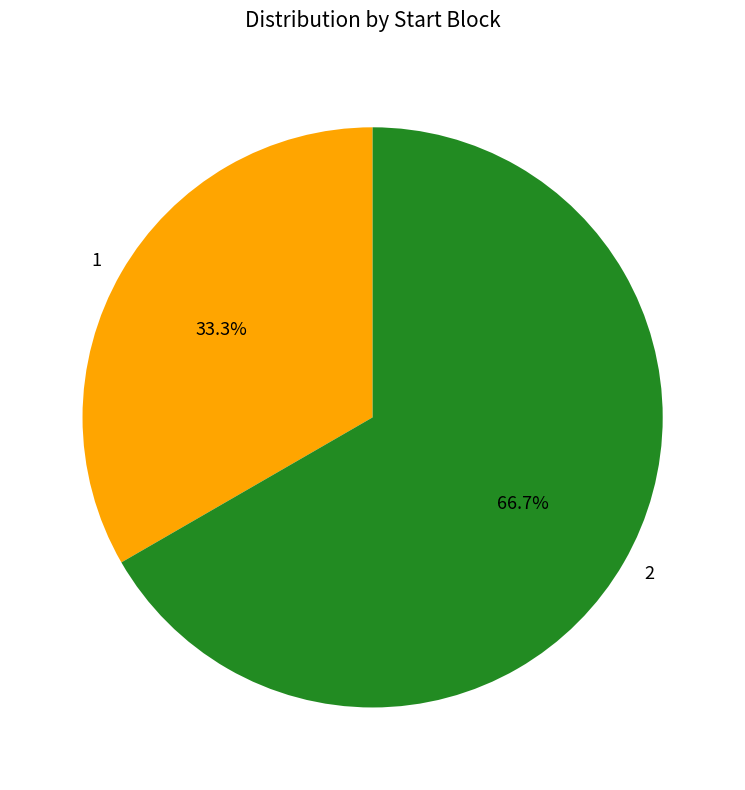

To the nearest percent, what is the combined percentage of 1 and 2?

100%